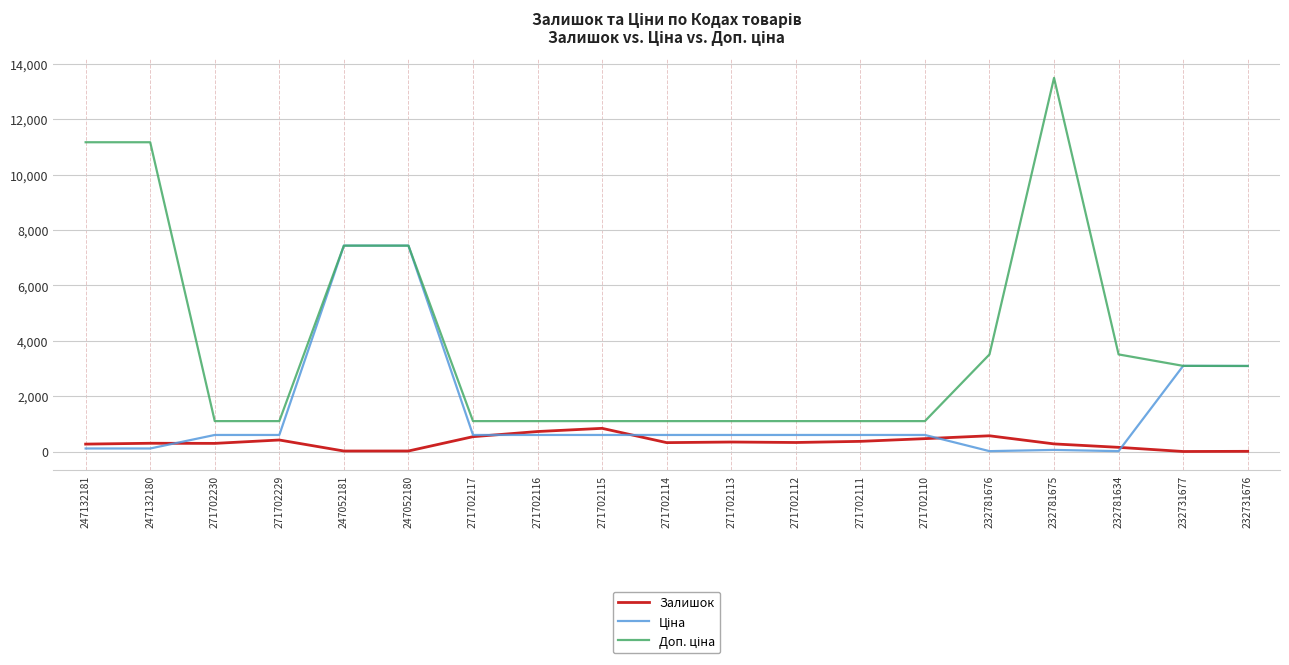

What is the spread (max minus min) of values at 271702116?

500.1